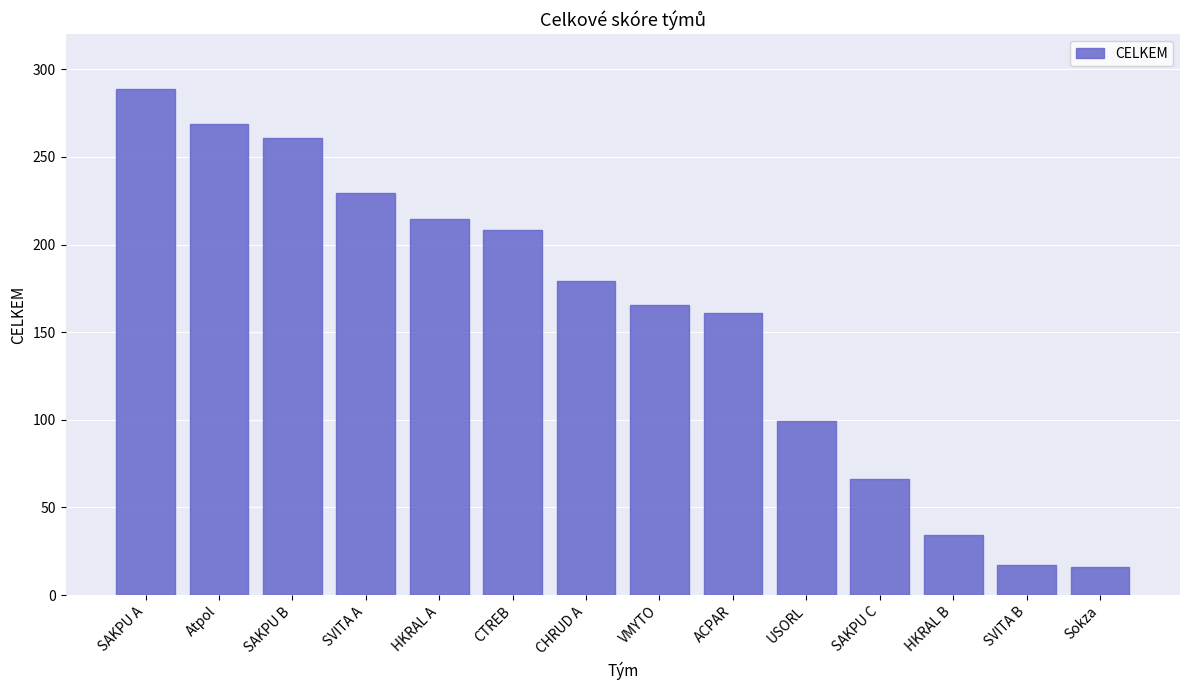

Which label corresponds to the largest value in the chart?

SAKPU A